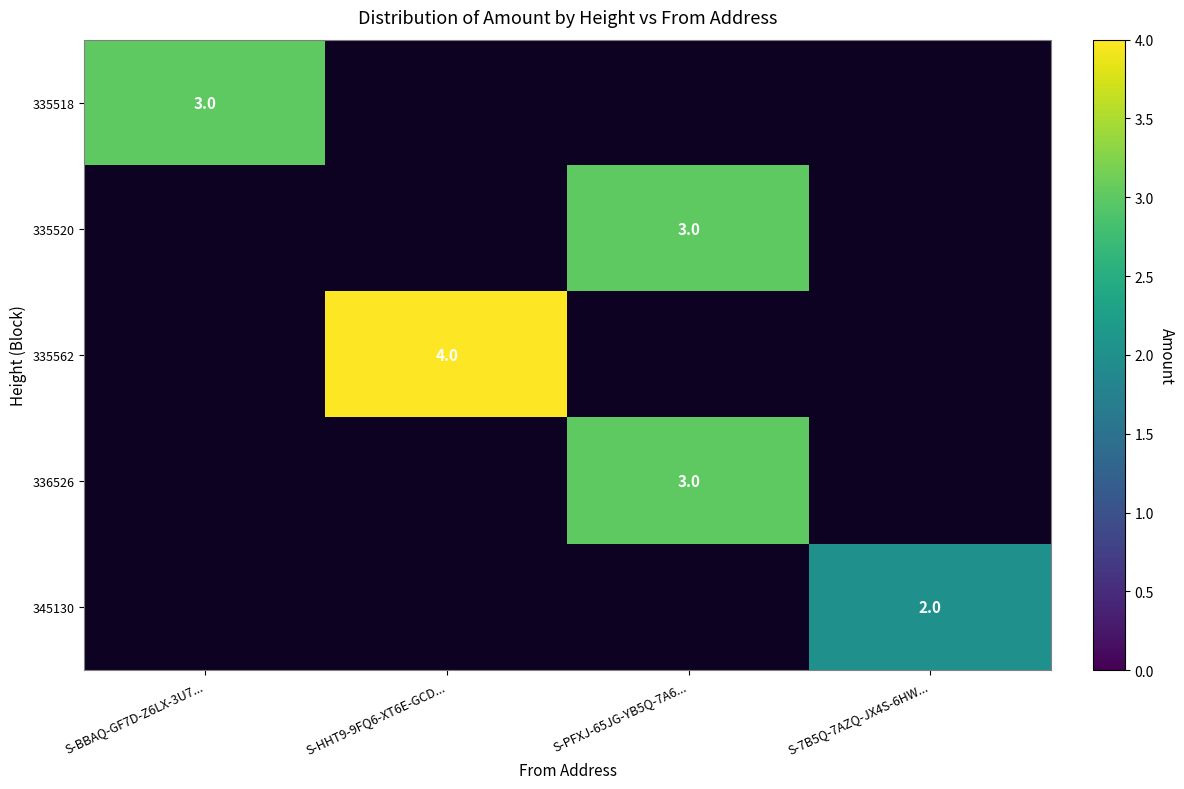

The value of 335518 at S-BBAQ-GF7D-Z6LX-3U7... is 3. True or false?

True